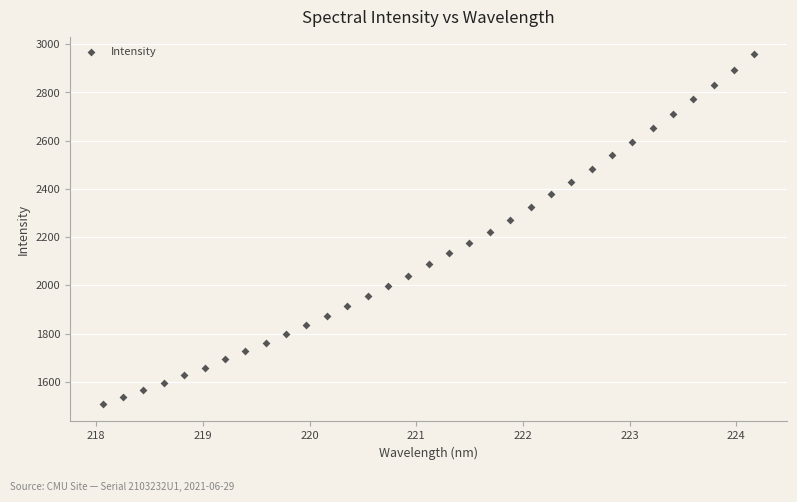

What is the range of X values (max minus min)?

6.1